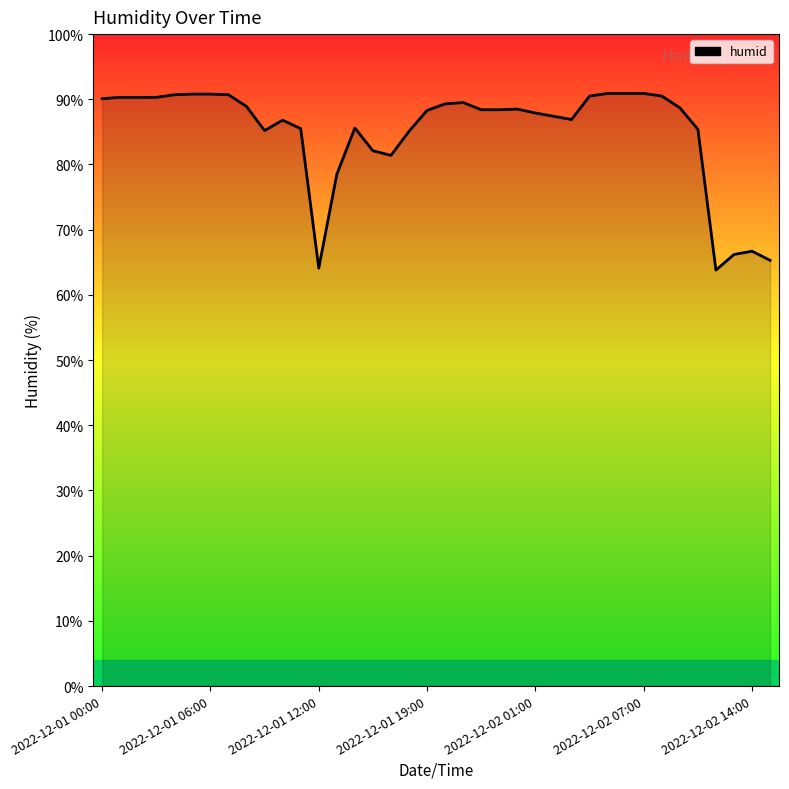

What is the greatest value displayed?

90.9